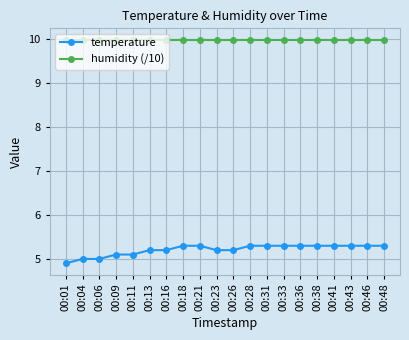

What is the difference between the highest and lowest values at 00:23?

4.8